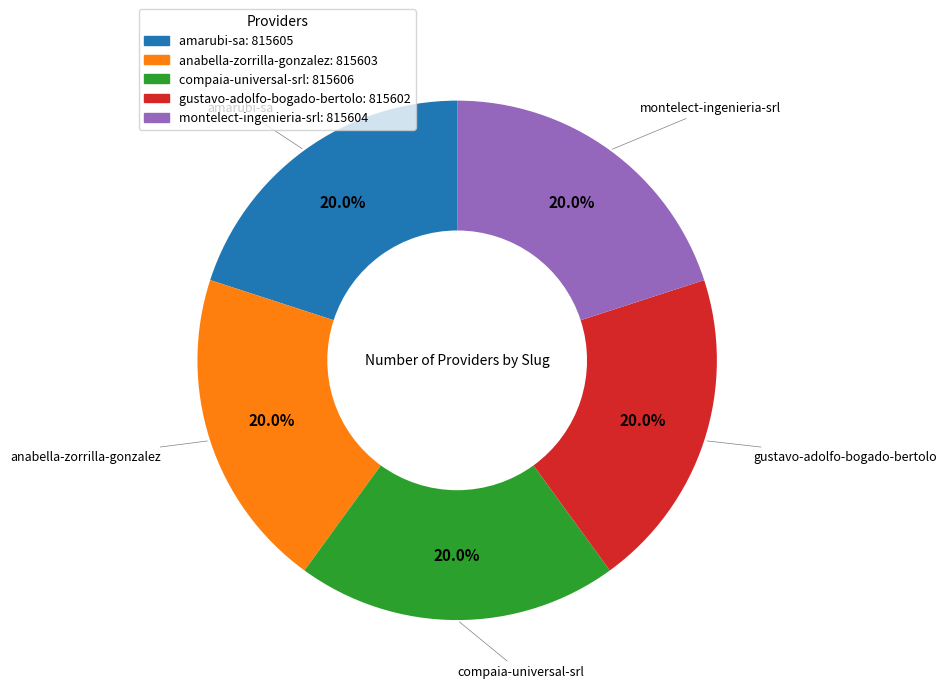

Combined, do anabella-zorrilla-gonzalez: 815603 and compaia-universal-srl: 815606 account for over 50%?

No